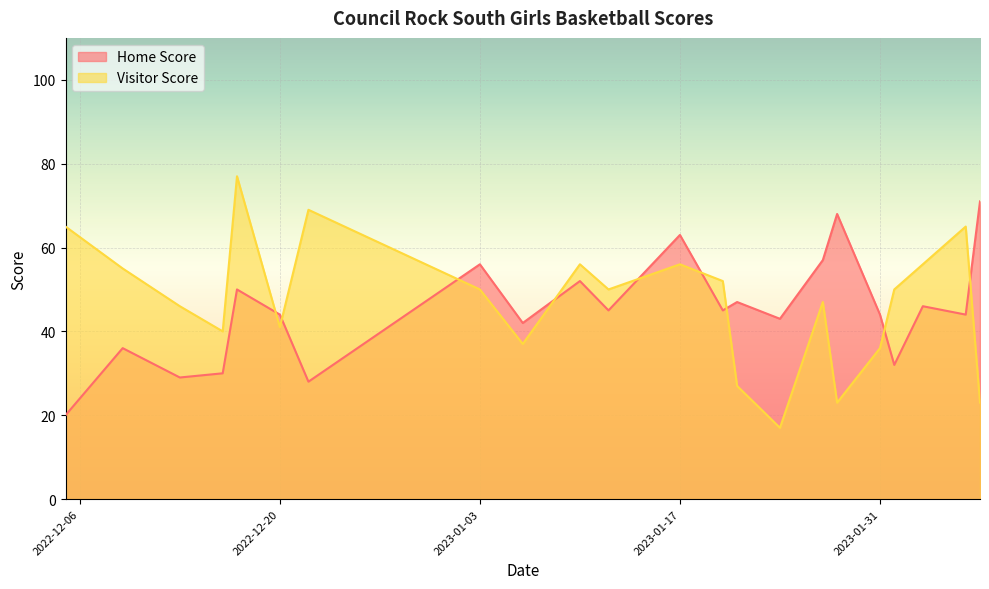

Which series has the largest range (max minus min)?

Visitor Score